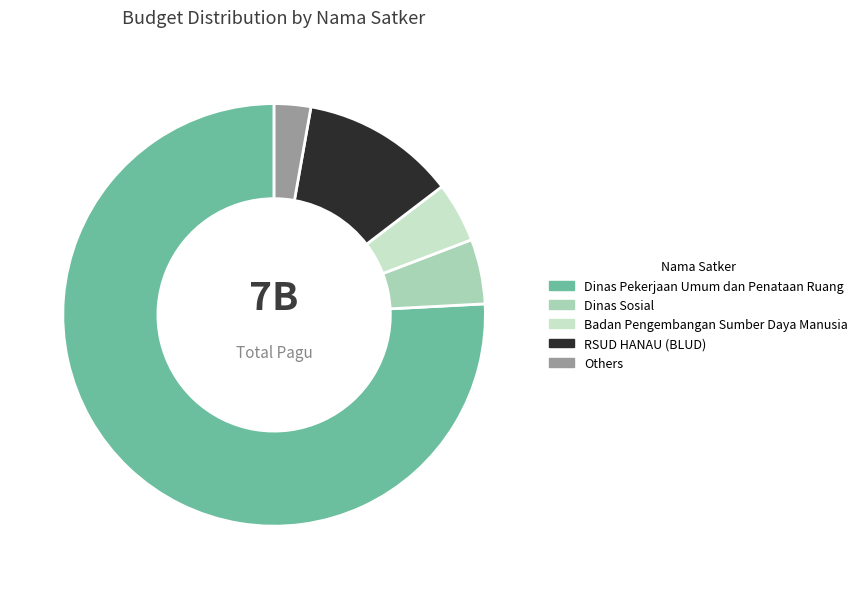

How many slices are in this pie chart?

5